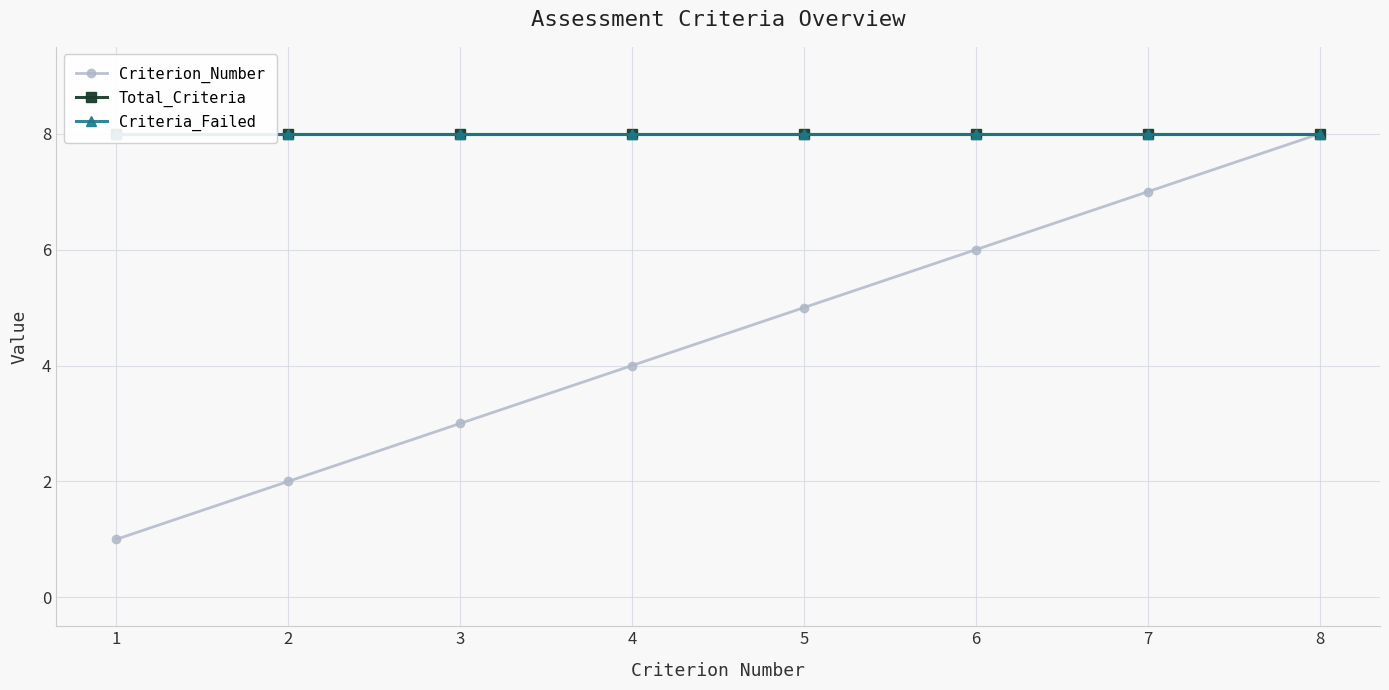

Between 5 and 6, which is larger?

6